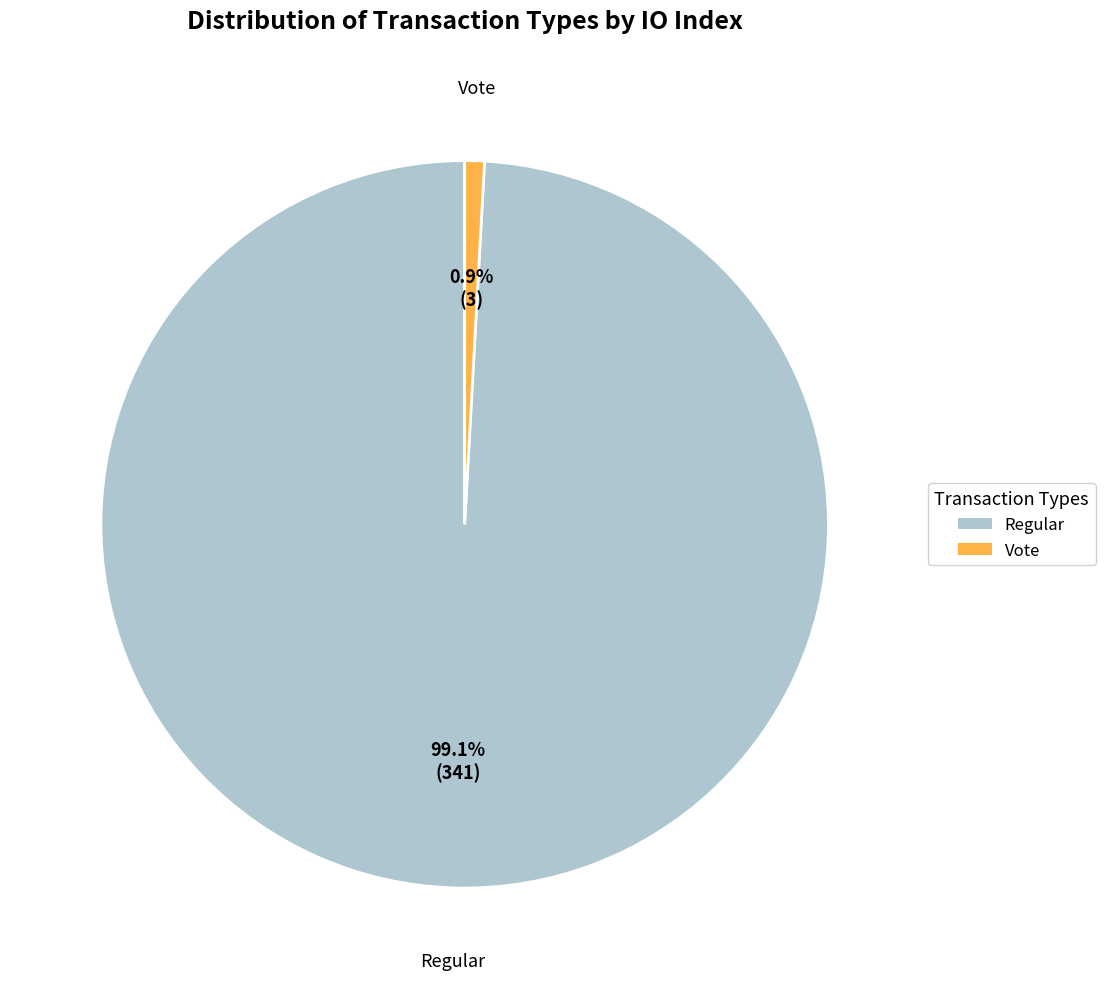

To the nearest percent, what percentage of the pie is Vote?

1%